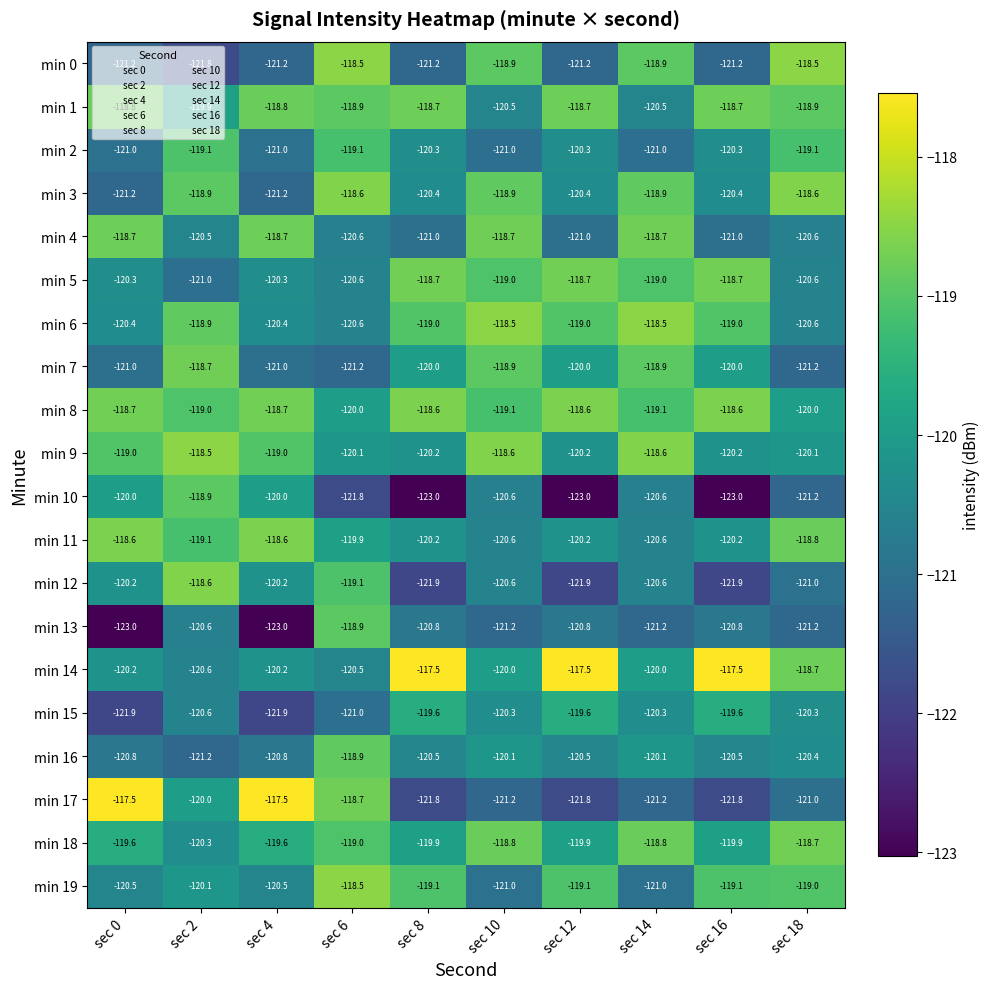

What is the difference between the maximum and minimum values in the min 19 series?

2.5